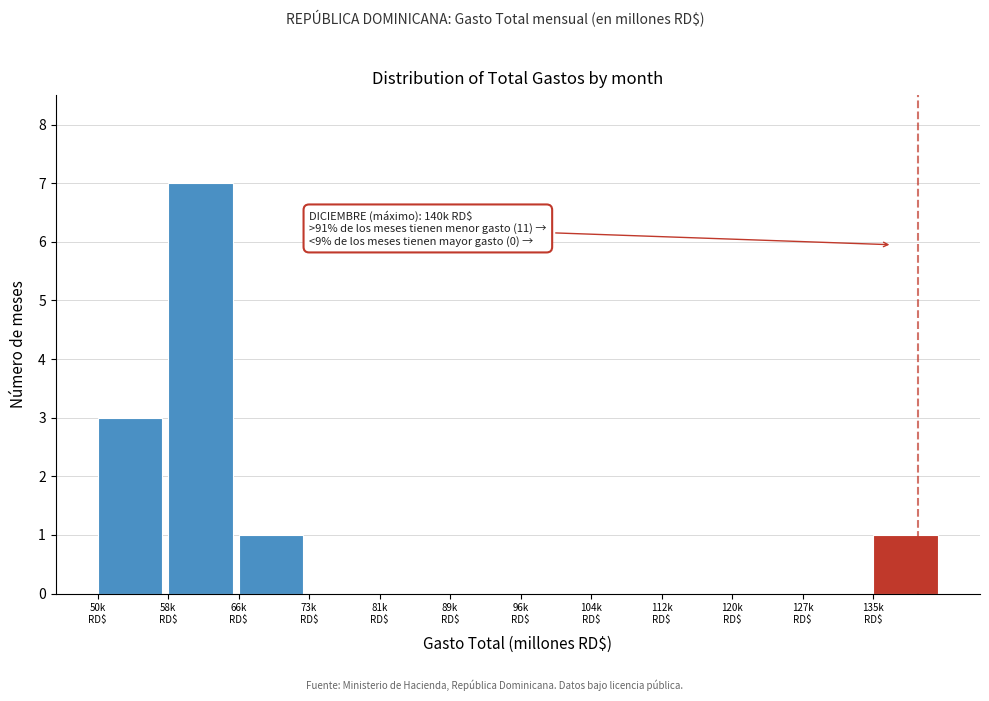

What is the sum of all values?

12